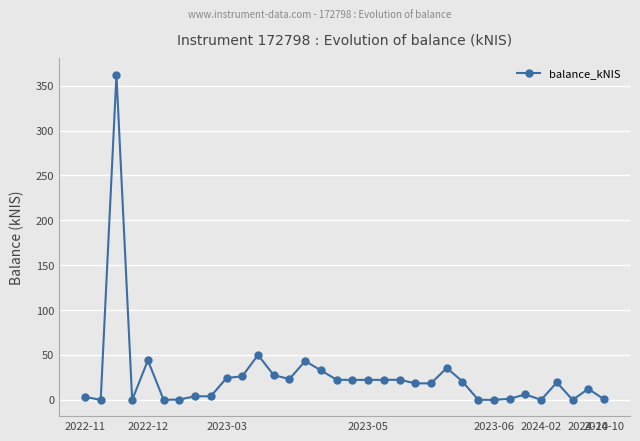

What is the difference between the maximum and minimum values?

362.3